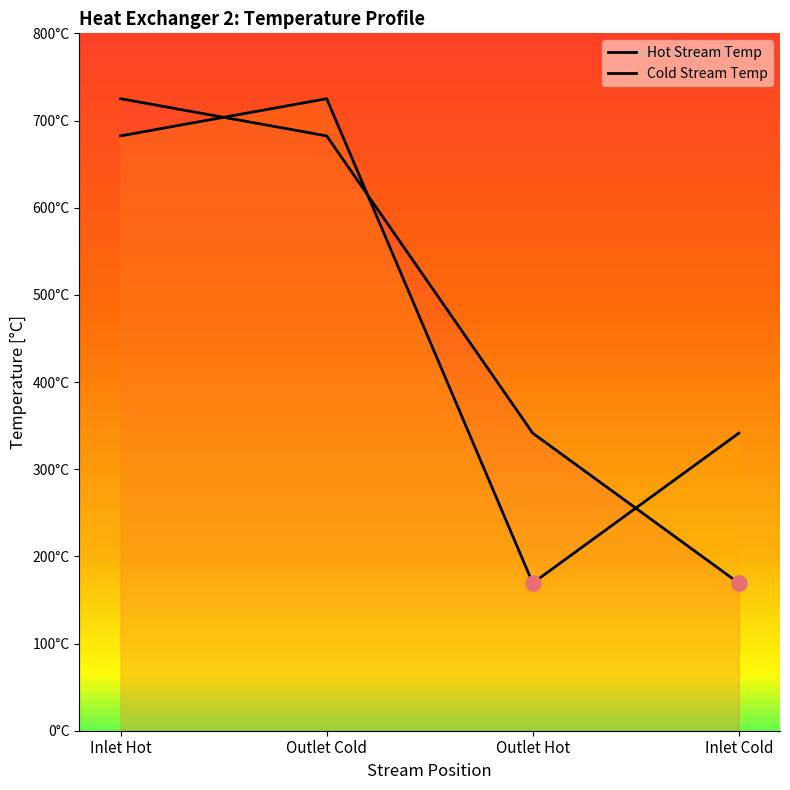

At which category is the sum across all series the highest?

Inlet Hot